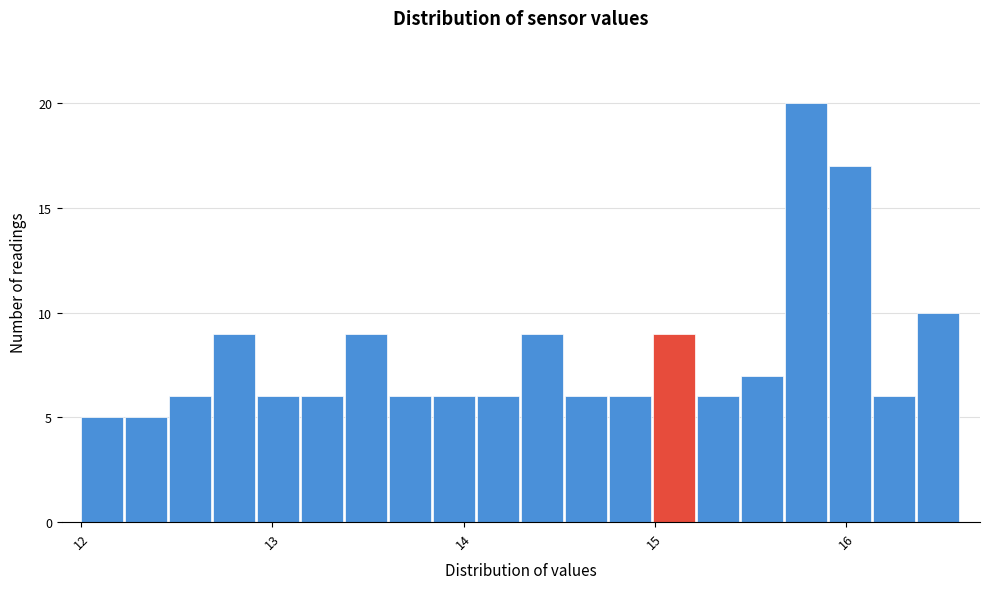

Around what value on the x-axis is the tallest bar? Give the approximate position of its centre, as read against the axis.

15.8